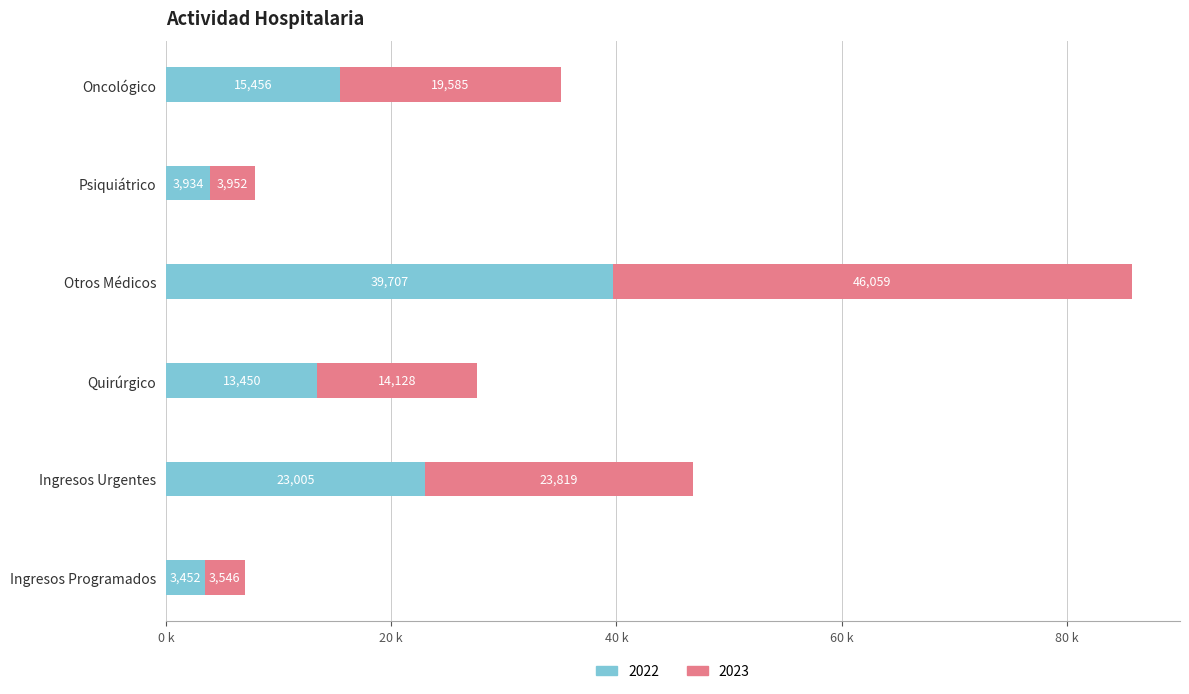

At how many categories does at least one series exceed 42467?

1